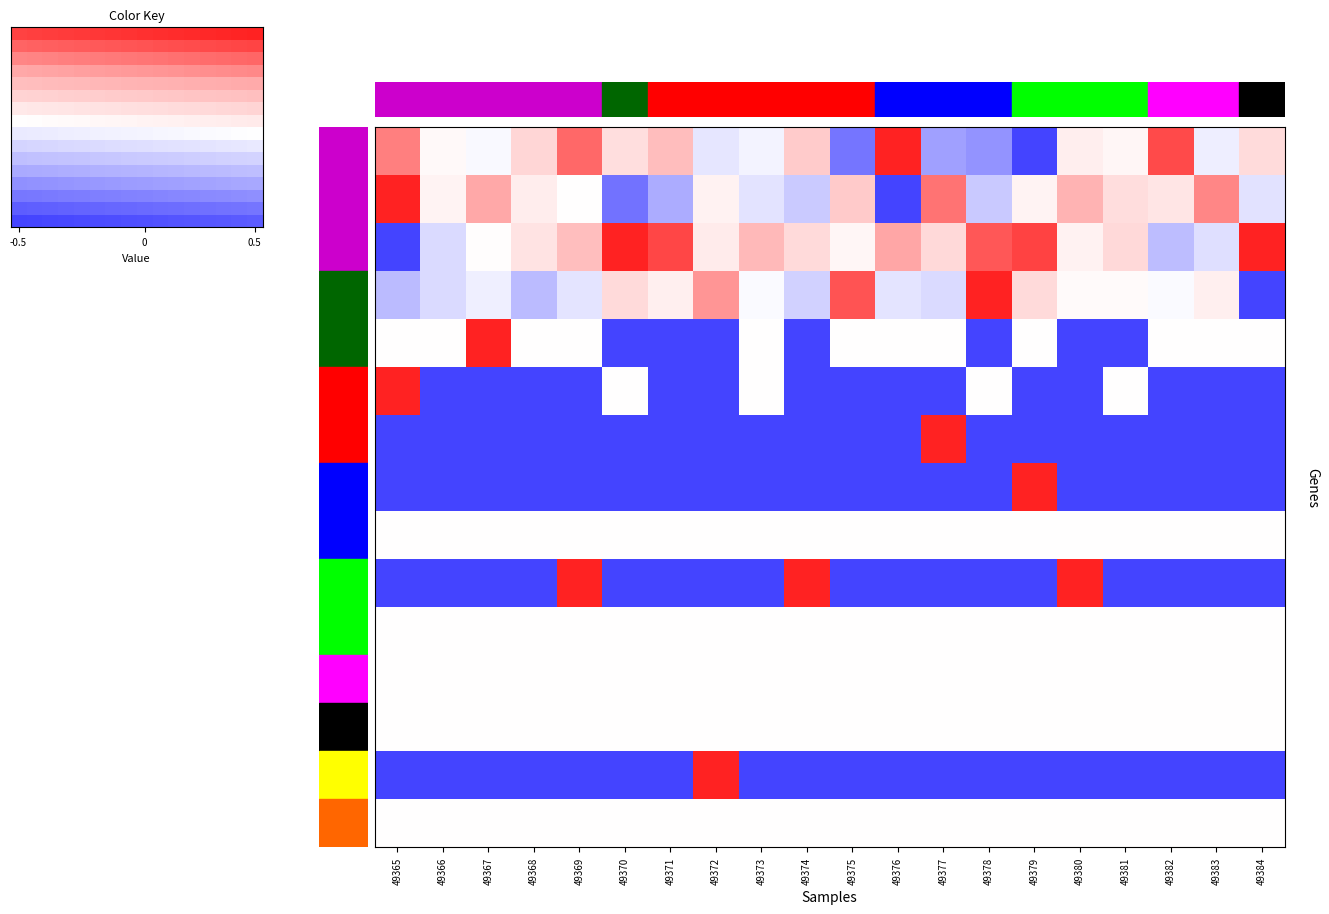

What is the total value across all series at 49372?

8.0